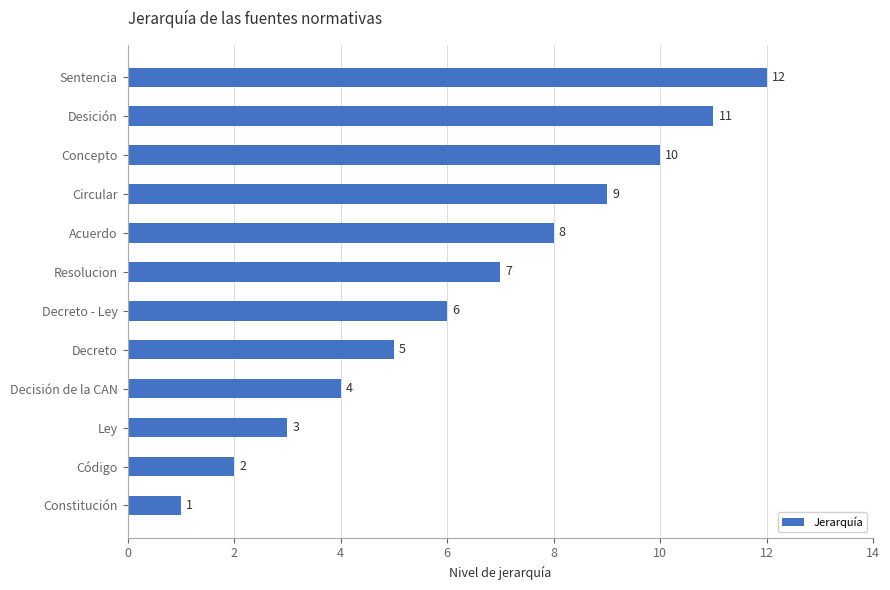

Does the chart contain any negative values?

No